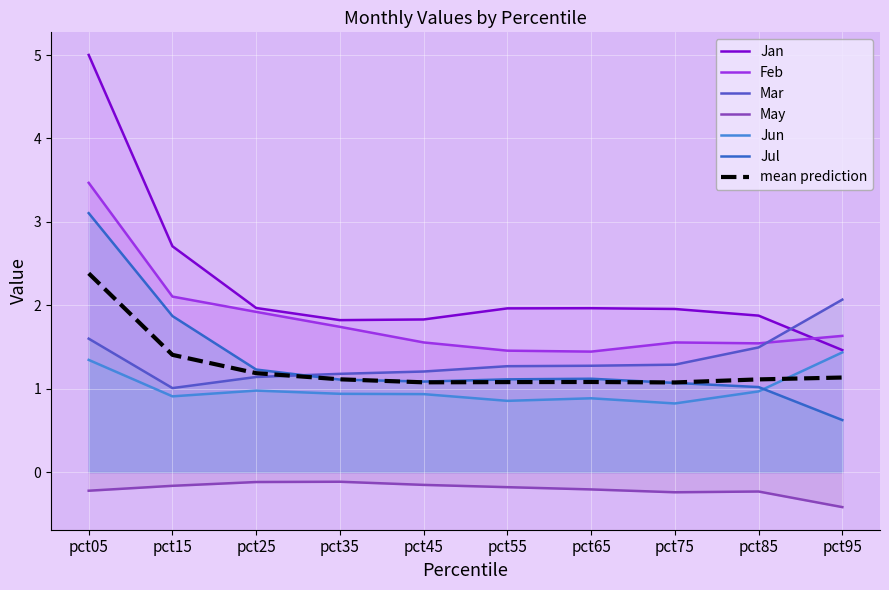

How many lines are shown in the chart?

7